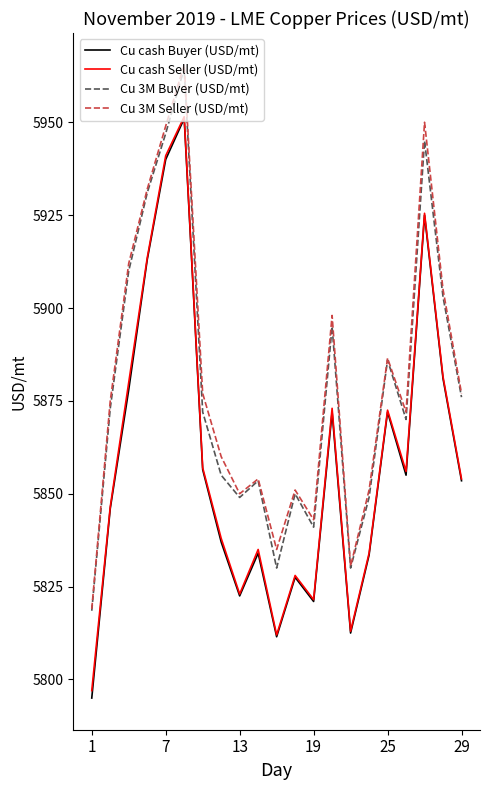

Which series has the largest range (max minus min)?

Cu cash Buyer (USD/mt)